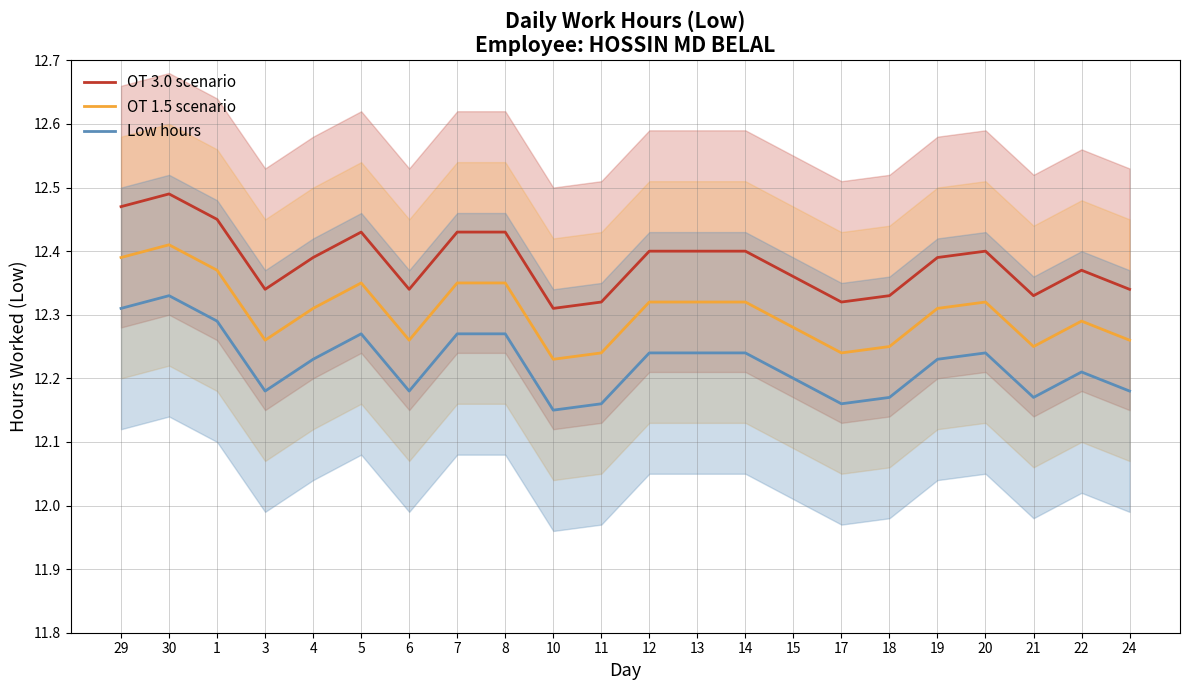

True or false: OT 1.5 scenario and OT 3.0 scenario cross at least once.

False